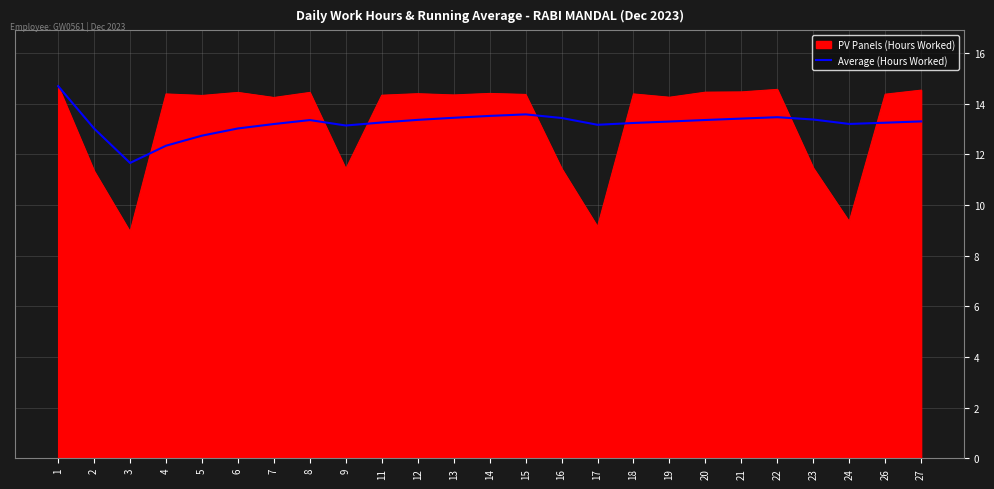

Rank the series at 18 from highest to lowest value.

PV Panels (Hours Worked), Average (Hours Worked)